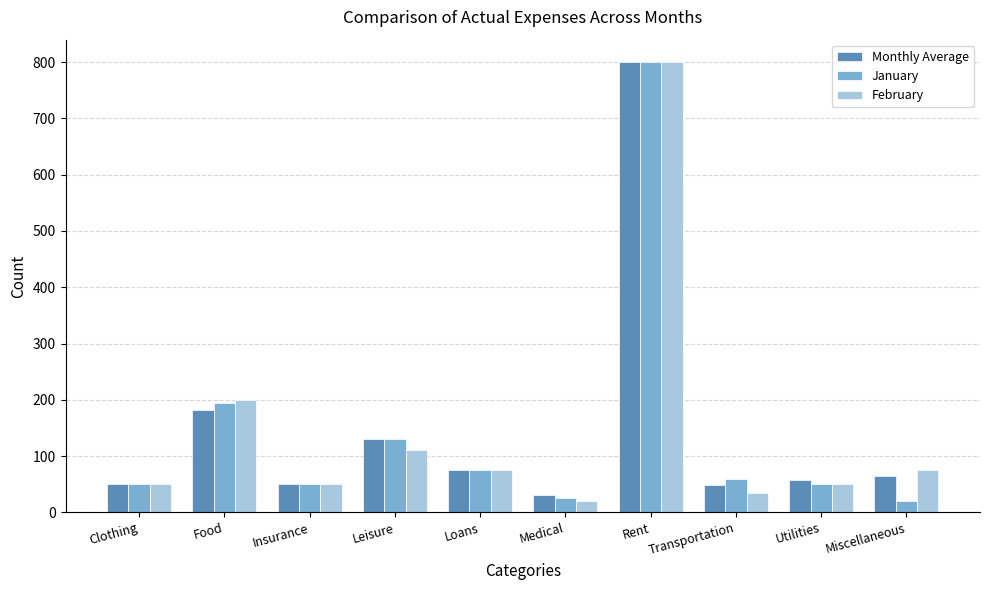

How many bars are there in each group?

3